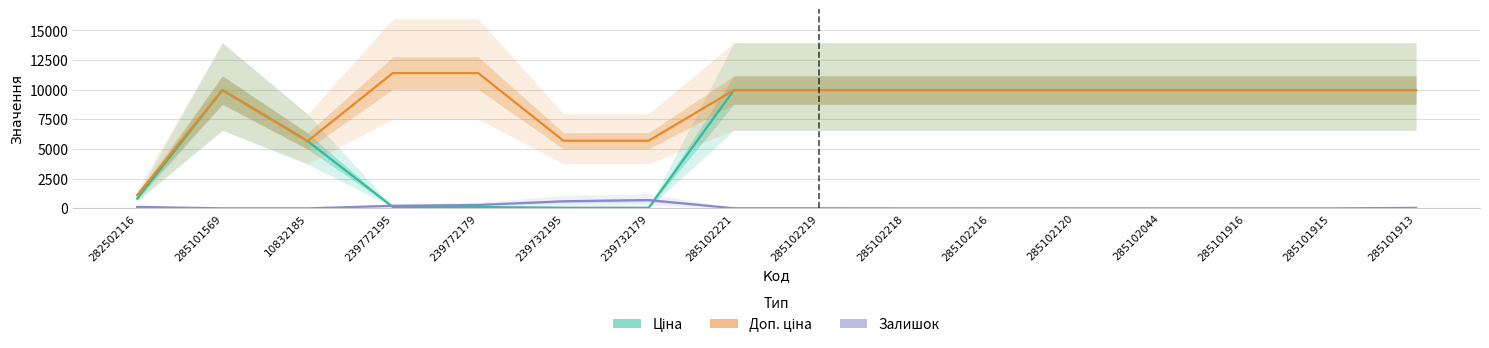

What is the difference between the second highest and second lowest values in the Доп. ціна series?

5736.2